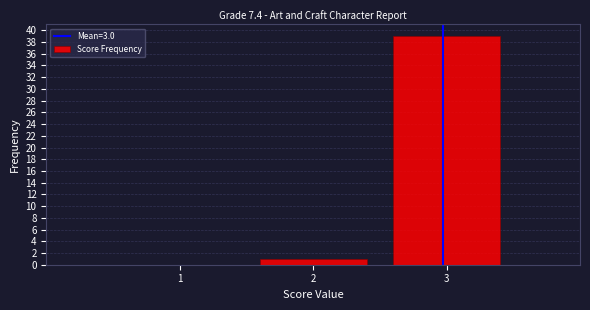

Over which range of the x-axis is the bar tallest?

2.5 to 3.5